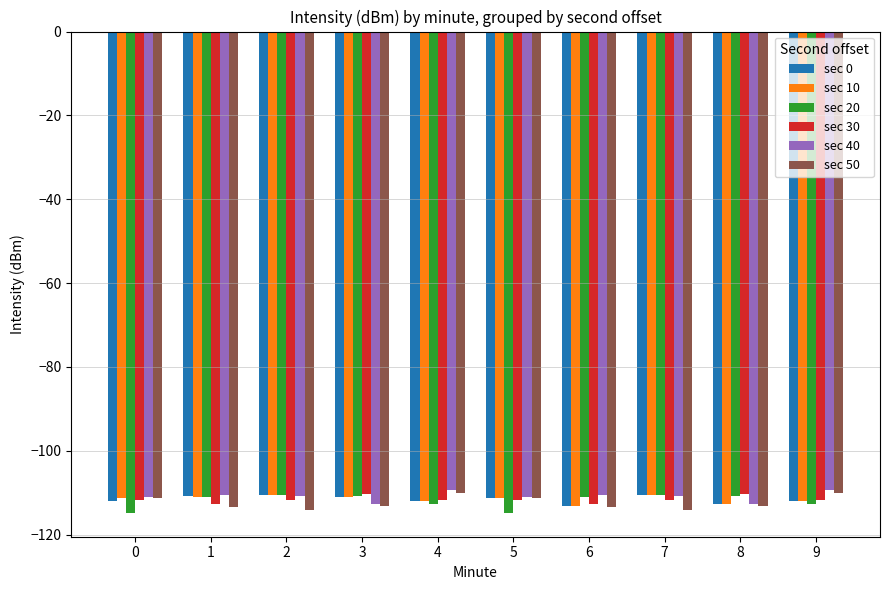

What is the minimum value for sec 30?

-112.8